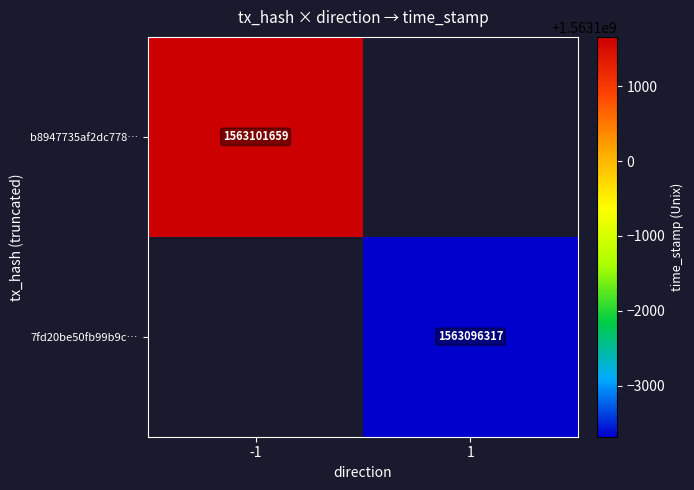

Which label corresponds to the smallest value in the chart?

1